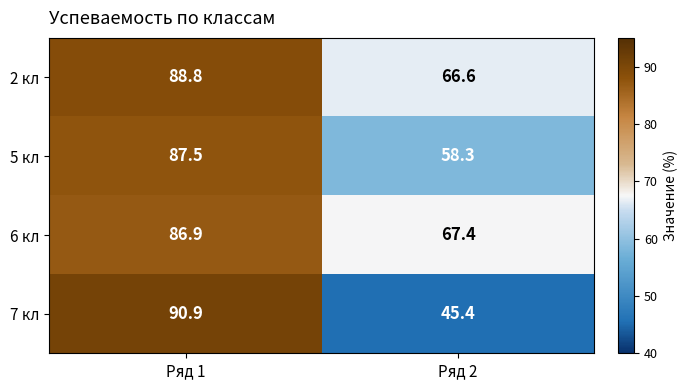

The value of 2 кл at Ряд 2 is 66.6. True or false?

True